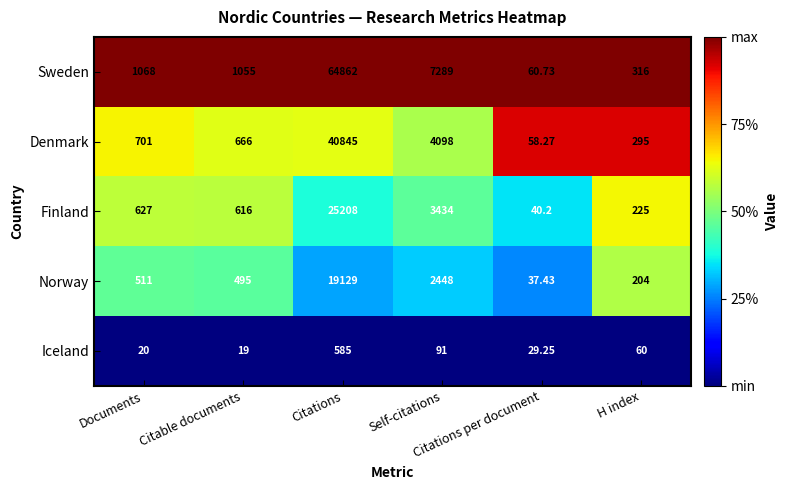

Which series has the widest spread of values?

Sweden